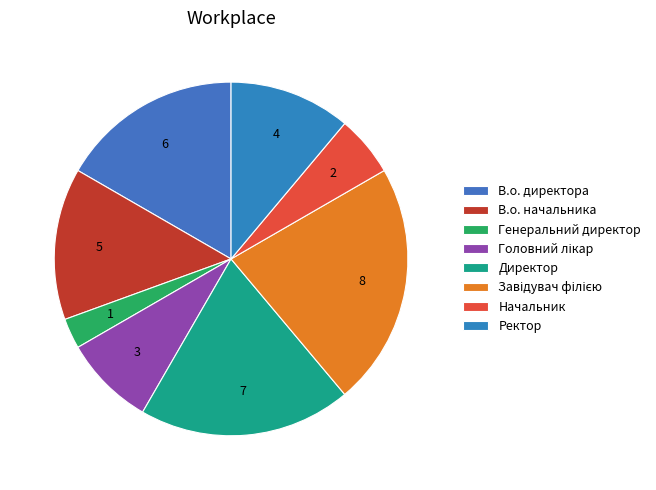

How many segments does this pie chart have?

8